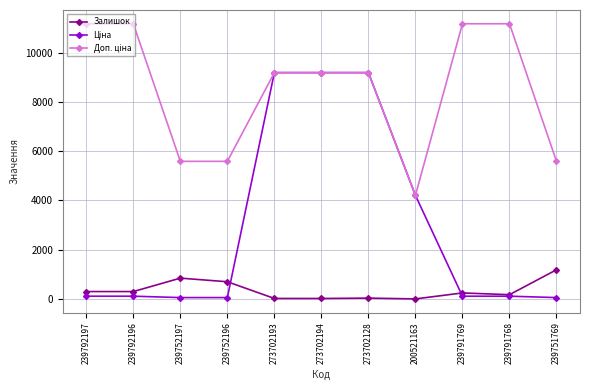

What is the maximum value shown in the chart?

11169.0